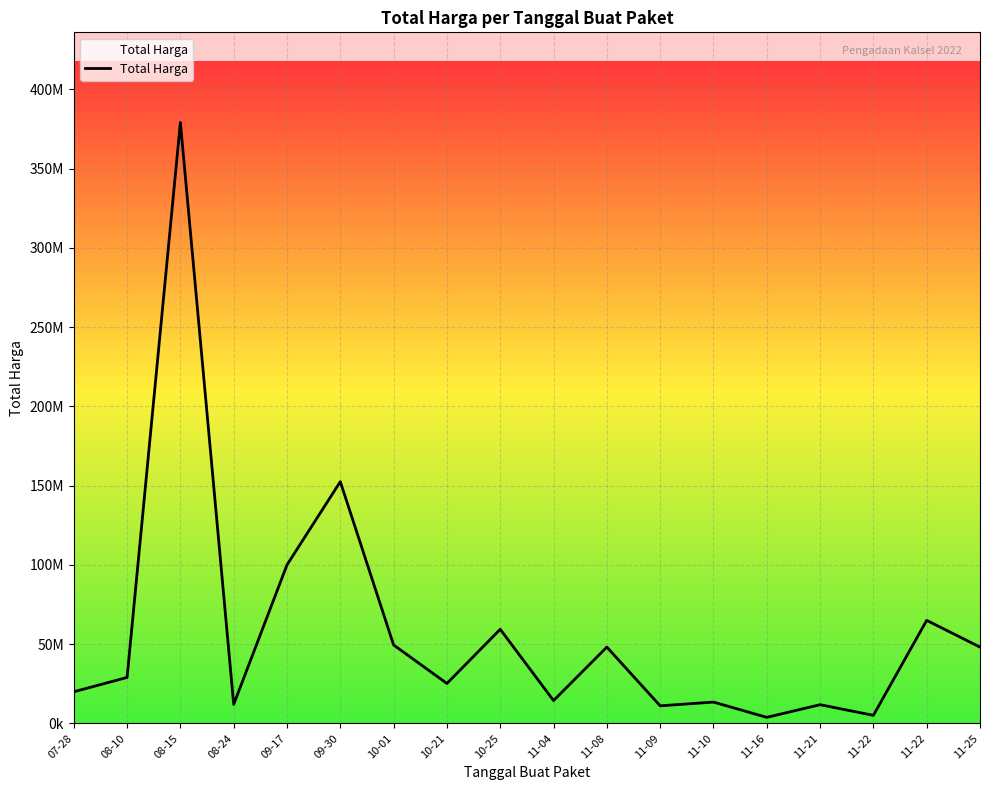

What is the smallest value displayed?

3825000